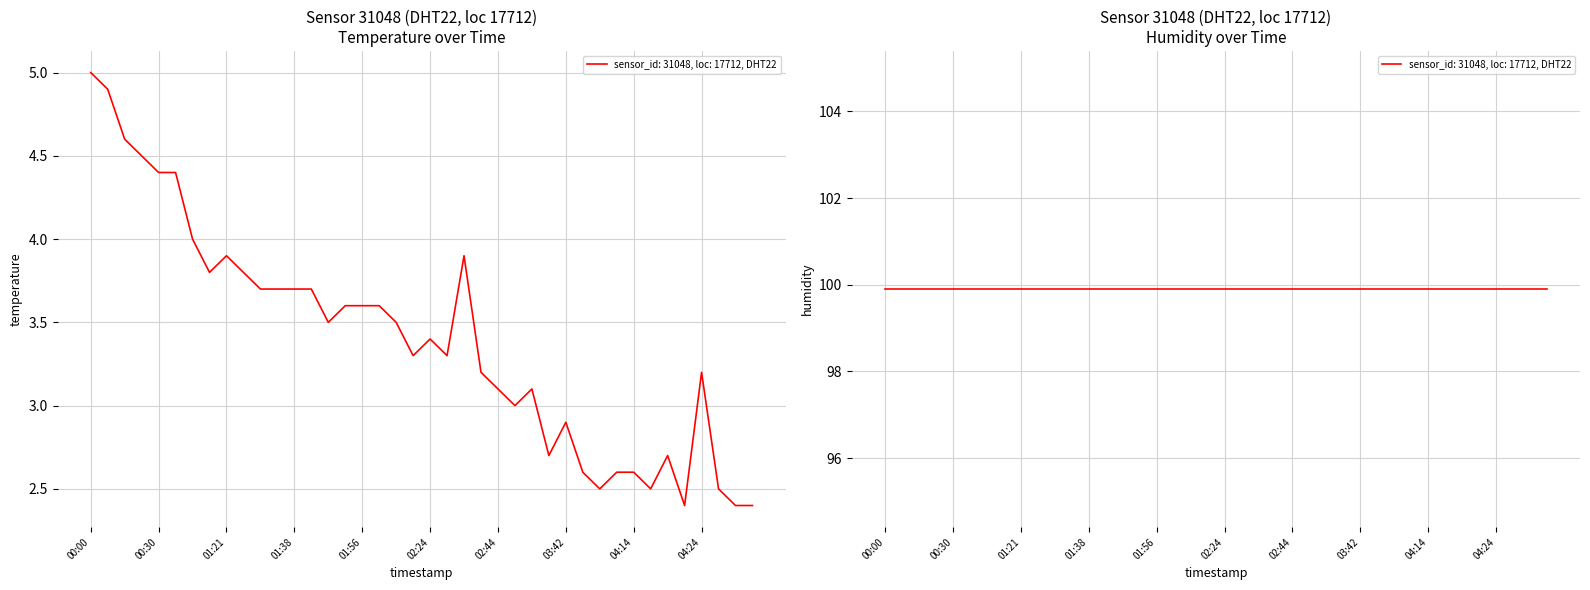

True or false: the data shows 3.7 at 2022-11-21T01:36:21.

True